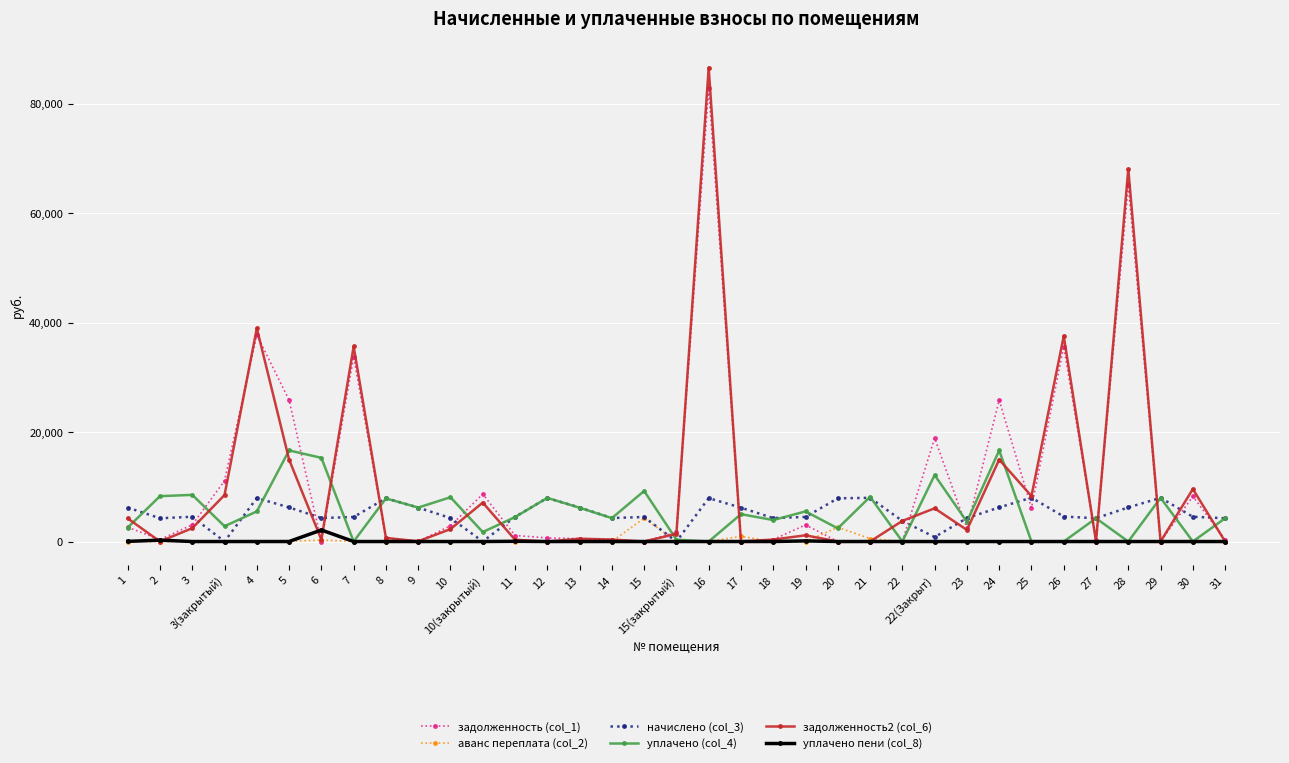

The value of начислено (col_3) at 3(закрытый) is 0.0. True or false?

True